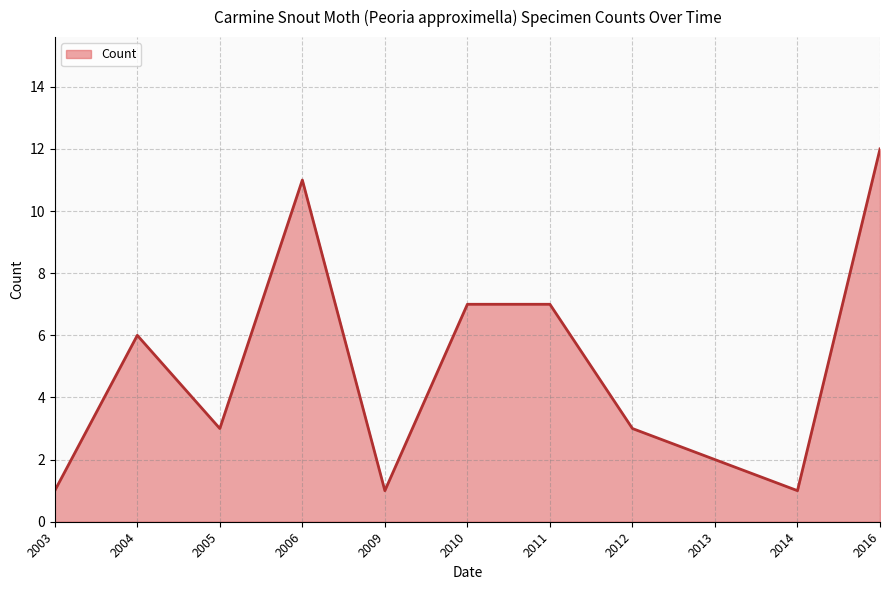

True or false: the data shows 12 at 2016.

True